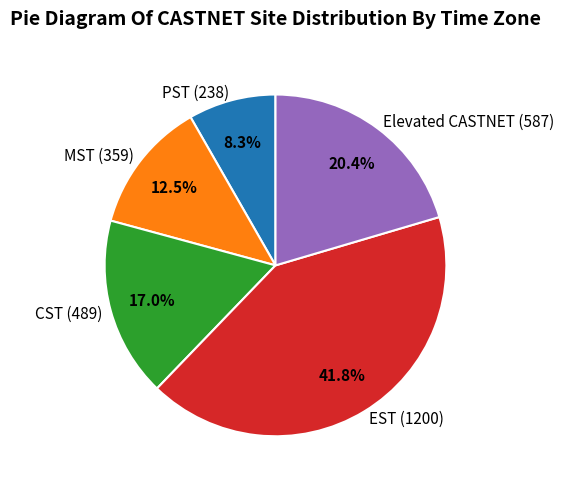

Does any single category account for the majority?

No